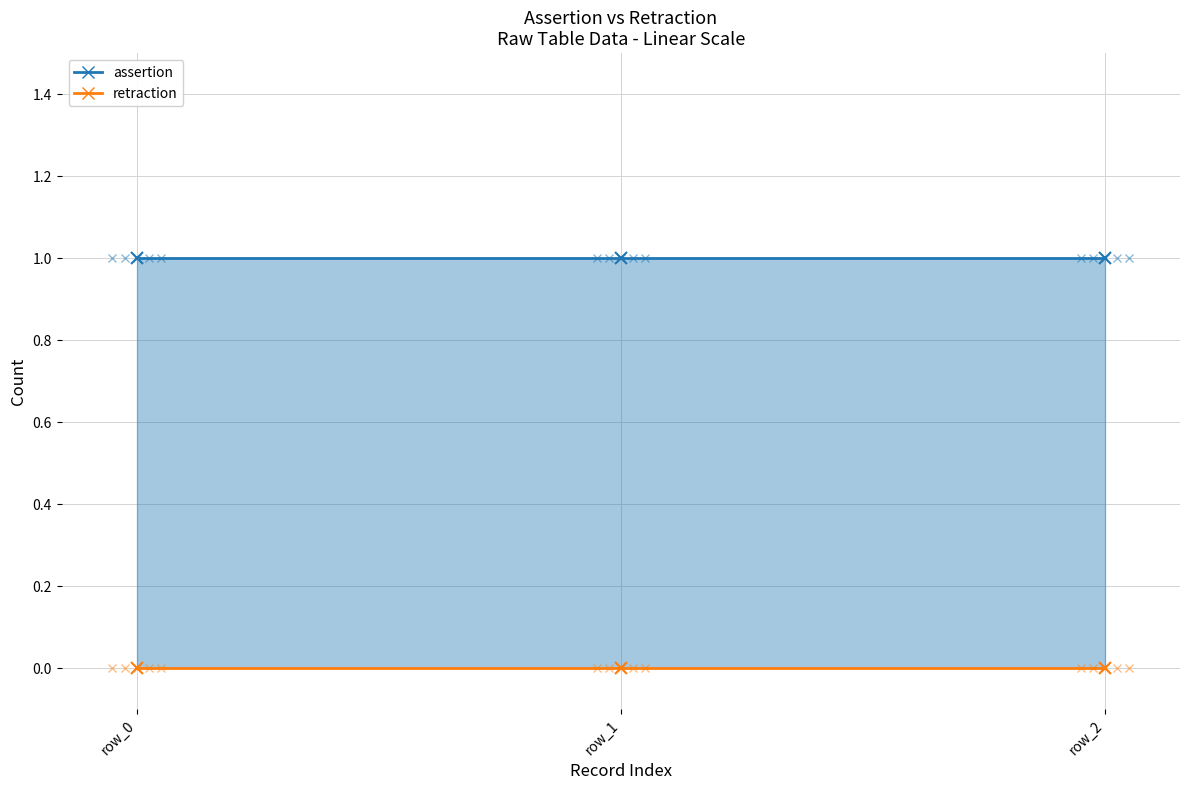

True or false: retraction has a value of 0 at row_0.

True